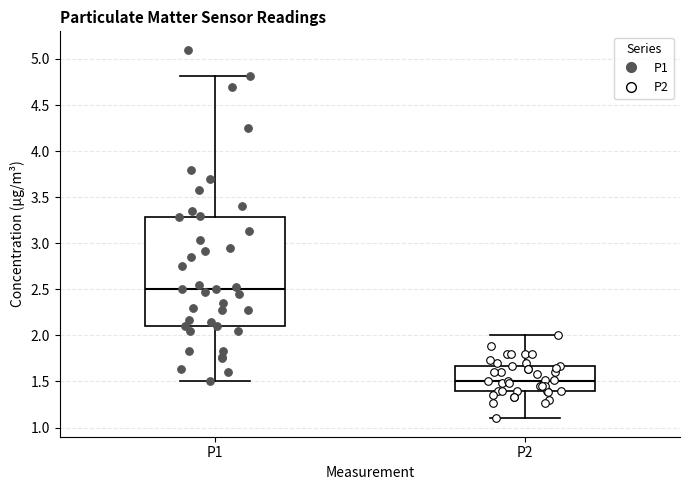

Reading left to right, read every box against the y-axis: the position of its median line, the range the box covers, and the ends of its whiskers. The values are not printed on the chart, so give them approximately, as read against the axis.

P1: median 2.50, box 2.10 to 3.30, whiskers 1.50 to 4.80
P2: median 1.50, box 1.40 to 1.65, whiskers 1.10 to 2.00